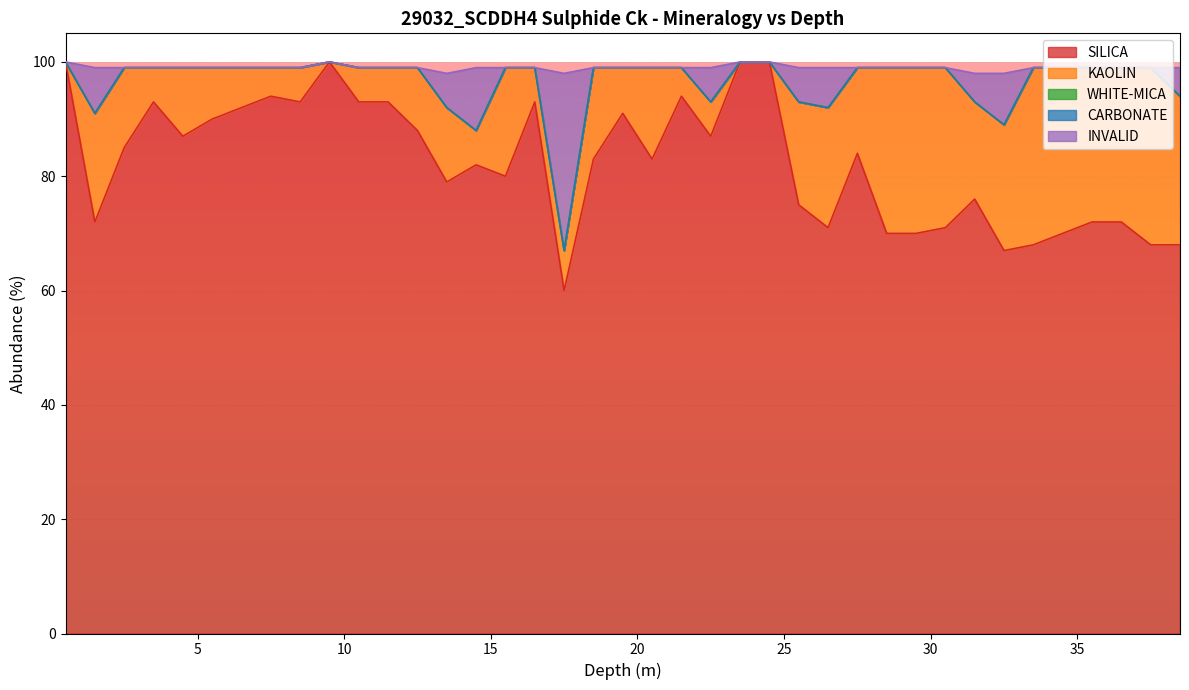

The INVALID series shows 15 at 14. True or false?

False